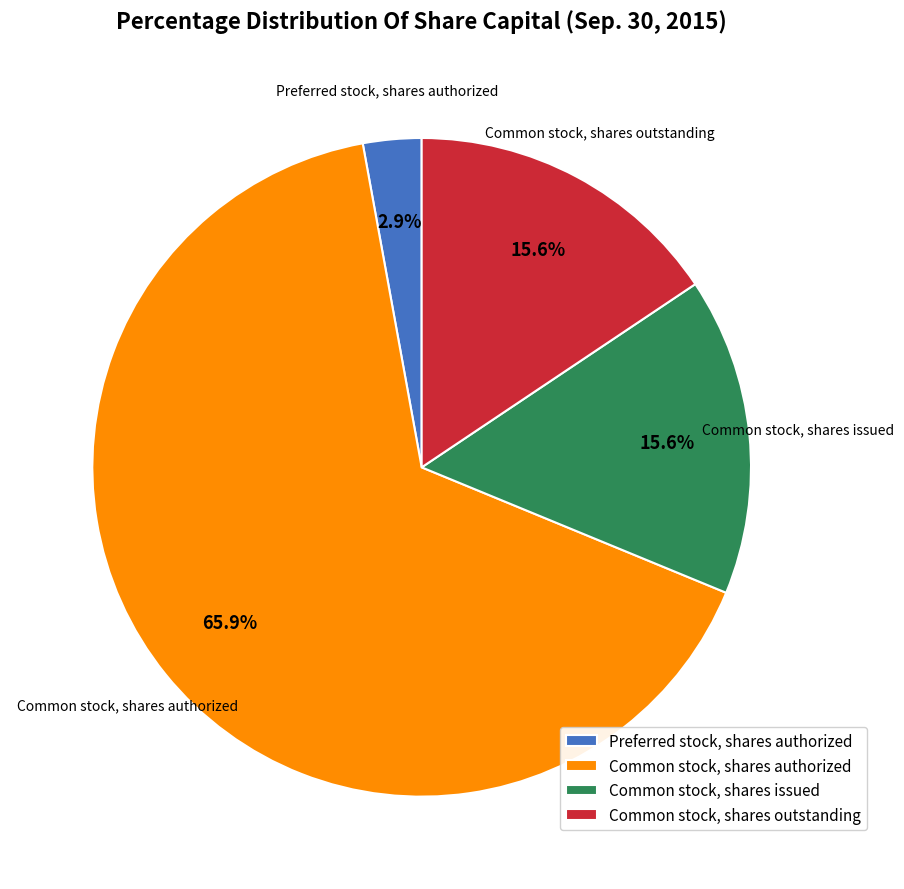

What is the ratio of the value at Preferred stock, shares authorized to the value at Common stock, shares issued?

0.2